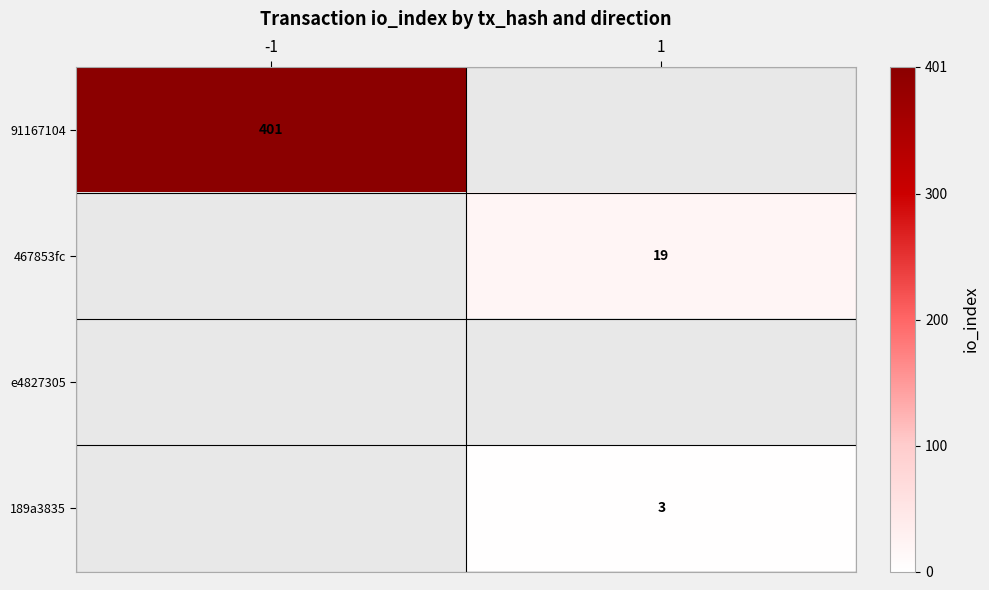

How many series are shown in this chart?

4